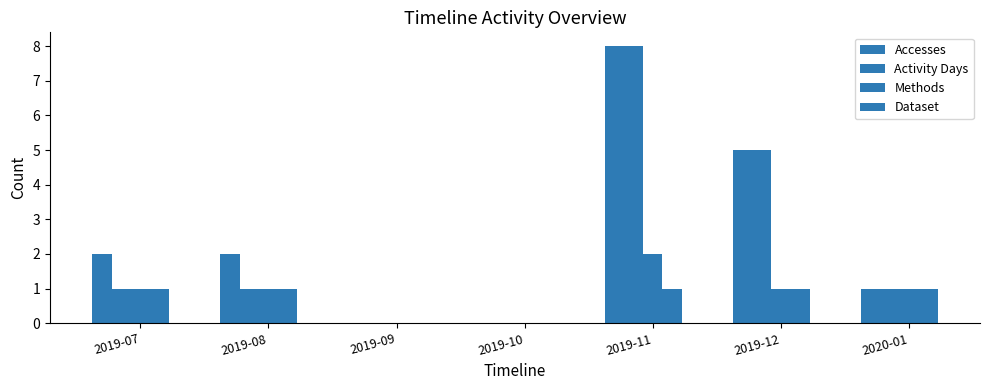

Is the value of Methods at 2019-12 greater than the value of Activity Days at 2019-12?

No